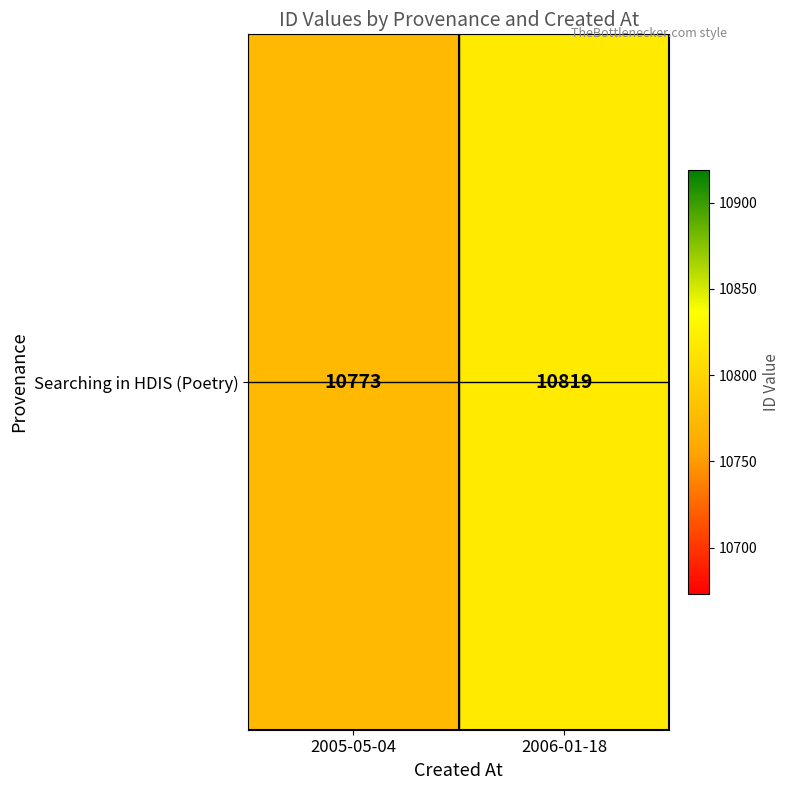

How many distinct data groups are displayed?

1